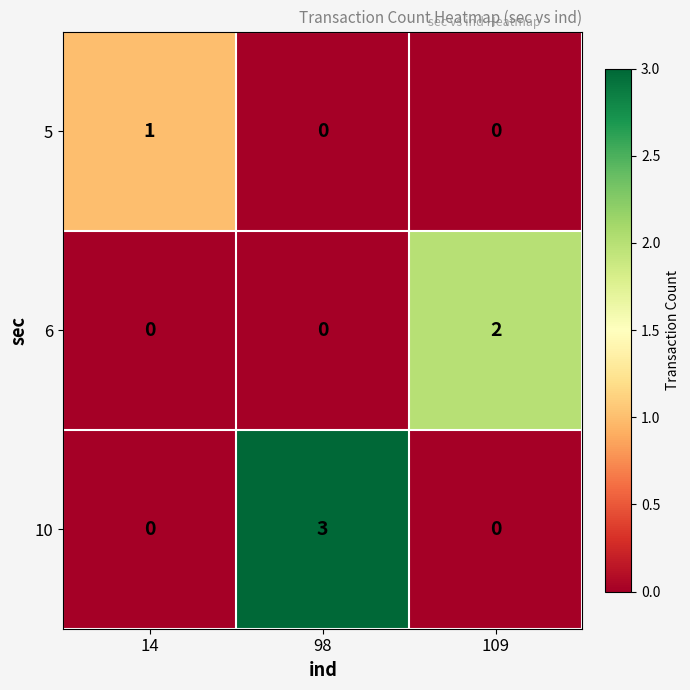

What is the difference between the highest and lowest values at 109?

2